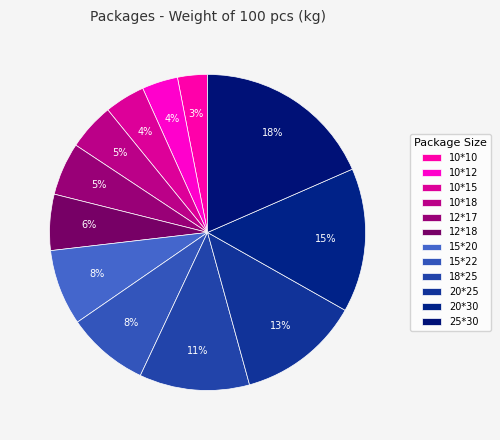

How many segments does this pie chart have?

12